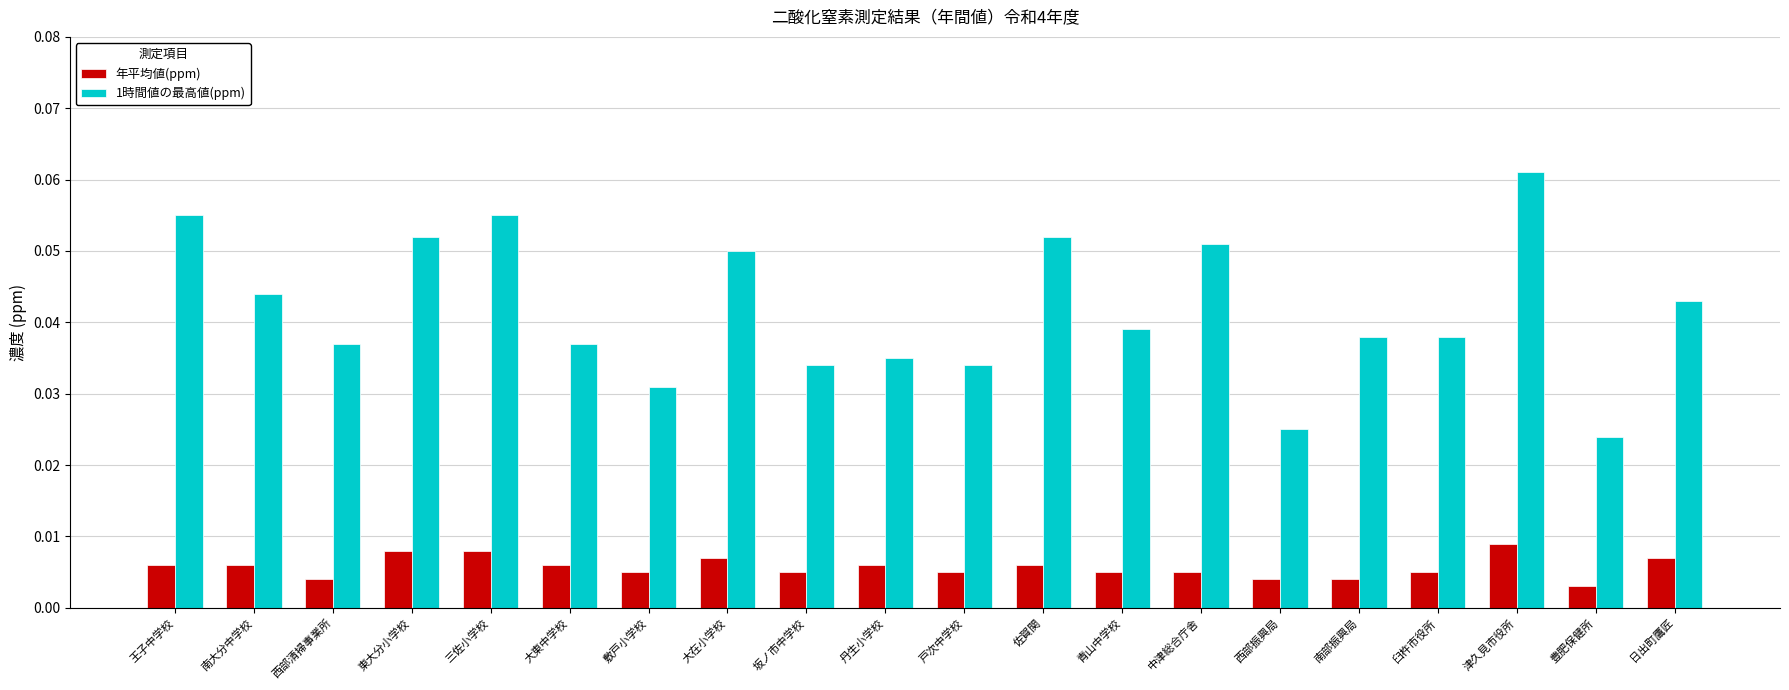

How many bars are there in each group?

2